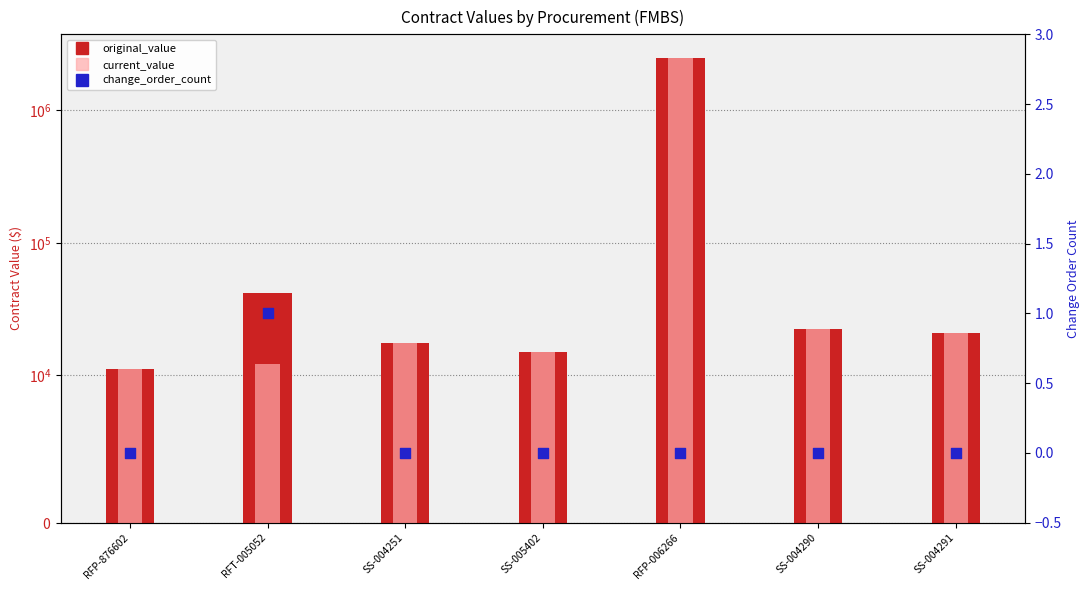

What are all the series names shown in the legend?

original_value, current_value, change_order_count